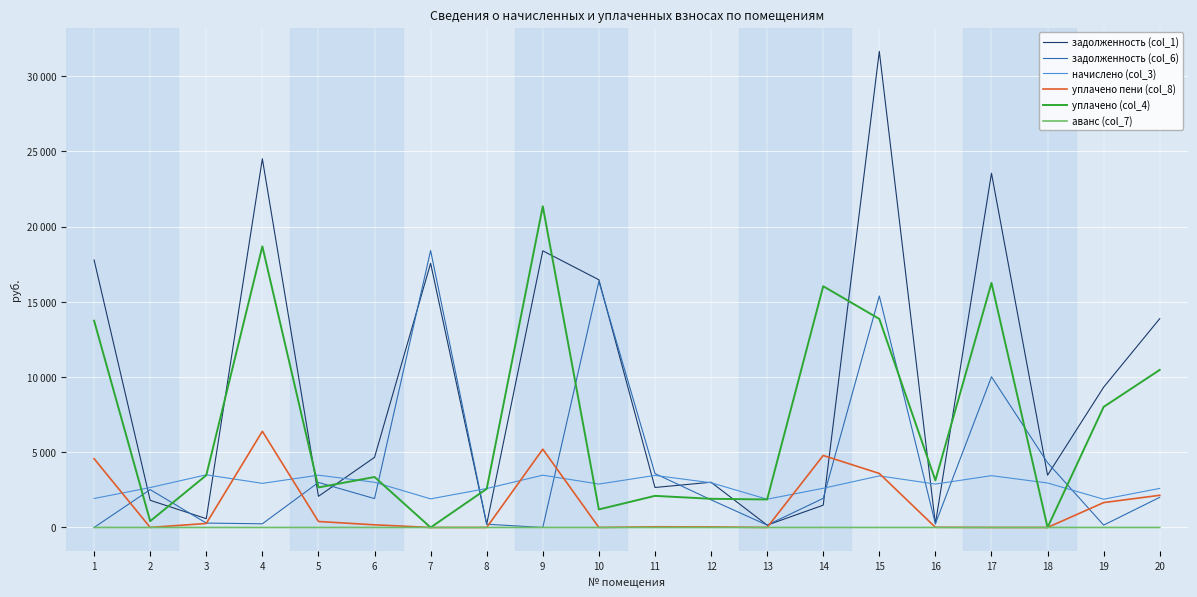

Reading left to right, list all the values displayed in this chart.

задолженность (col_1): 1=17782.6	2=1806.2	3=583.4	4=24513.0	5=2071.0	6=4660.8	7=17561.2	8=215.8	9=18392.8	10=16467.4	11=2657.8	12=3007.3	13=156.5	14=1482.0	15=31653.7	16=240.4	17=23549.9	18=3474.8	19=9326.5	20=13882.1
задолженность (col_6): 1=0.0	2=2516.3	3=291.7	4=244.4	5=2993.1	6=1918.3	7=18411.2	8=215.8	9=0.0	10=16354.5	11=3583.9	12=1837.9	13=156.5	14=1935.9	15=15388.1	16=240.4	17=10016.1	18=4305.0	19=156.5	20=2002.8
начислено (col_3): 1=1926.1	2=2653.3	3=3500.5	4=2933.0	5=3476.5	6=3005.0	7=1902.1	8=2589.4	9=3476.5	10=2885.2	11=3460.6	12=2973.0	13=1878.1	14=2605.4	15=3428.5	16=2885.2	17=3444.6	18=2957.0	19=1878.1	20=2597.4
уплачено пени (col_8): 1=4571.2	2=2.5	3=265.0	4=6392.4	5=397.0	6=176.2	7=0.0	8=0.0	9=5204.0	10=0.0	11=44.8	12=38.2	13=0.0	14=4785.7	15=3591.0	16=11.2	17=0.0	18=0.0	19=1653.7	20=2139.1
уплачено (col_4): 1=13746.7	2=419.6	3=3470.7	4=18688.5	5=2660.5	6=3355.5	7=0.0	8=2567.3	9=21353.3	10=1200.0	11=2100.9	12=1906.1	13=1862.1	14=16037.3	15=13864.6	16=3130.7	17=16259.0	18=0.0	19=8016.3	20=10476.7
аванс (col_7): 1=0.5	2=0.0	3=0.0	4=0.0	5=0.0	6=0.0	7=0.0	8=0.0	9=0.0	10=0.0	11=0.0	12=0.0	13=0.0	14=0.0	15=0.0	16=0.0	17=0.0	18=0.0	19=0.0	20=0.0